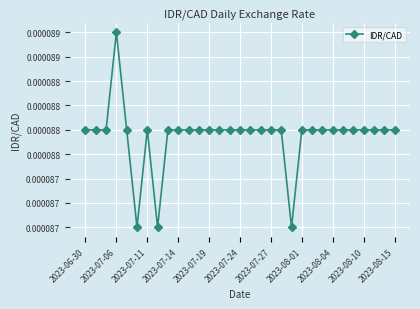

Which category has the highest value across all series?

2023-07-06